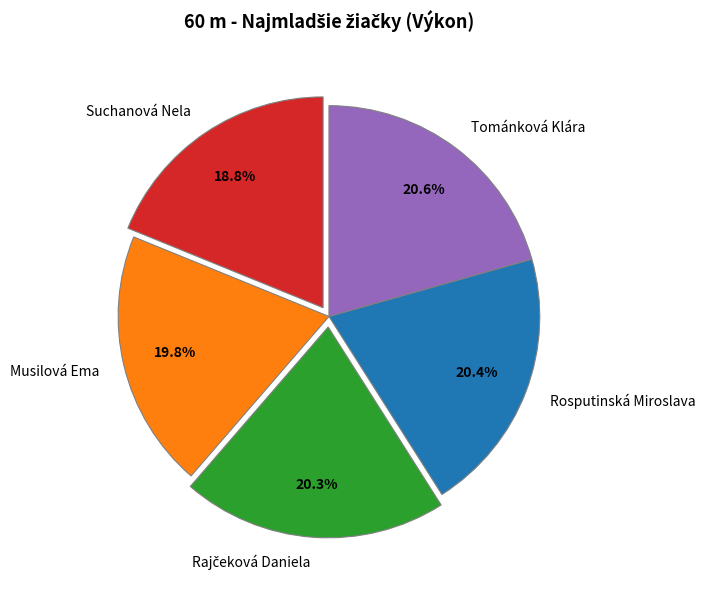

Which slice is the smallest?

Suchanová Nela